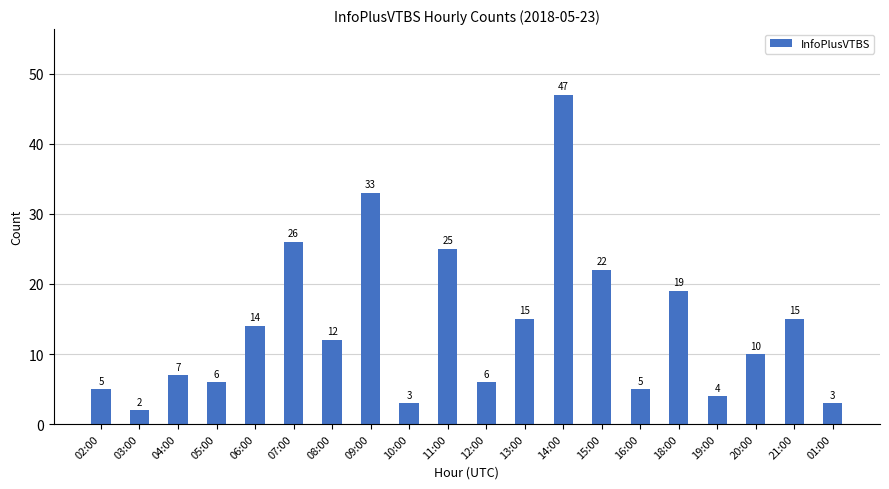

Between 18:00 and 07:00, which is larger?

07:00